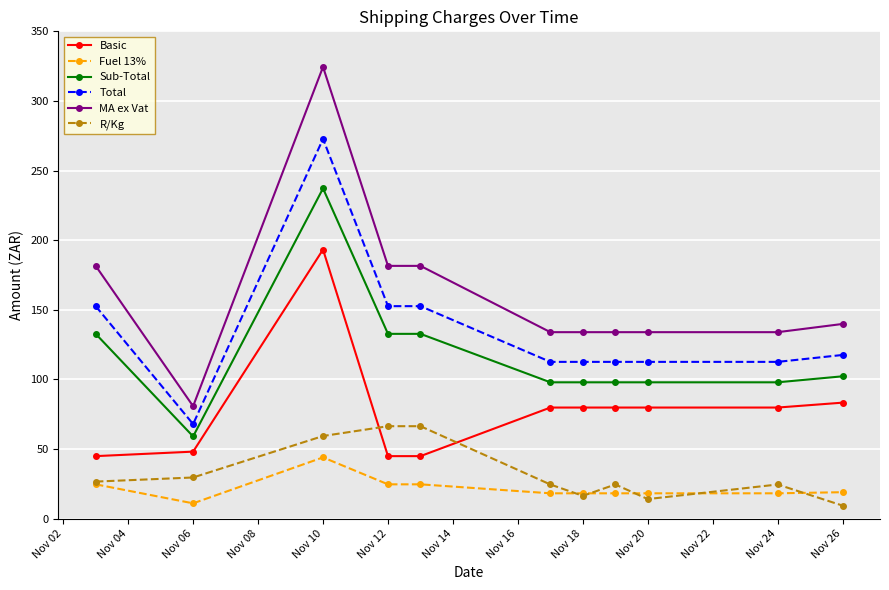

Which series has the largest total across all categories?

MA ex Vat